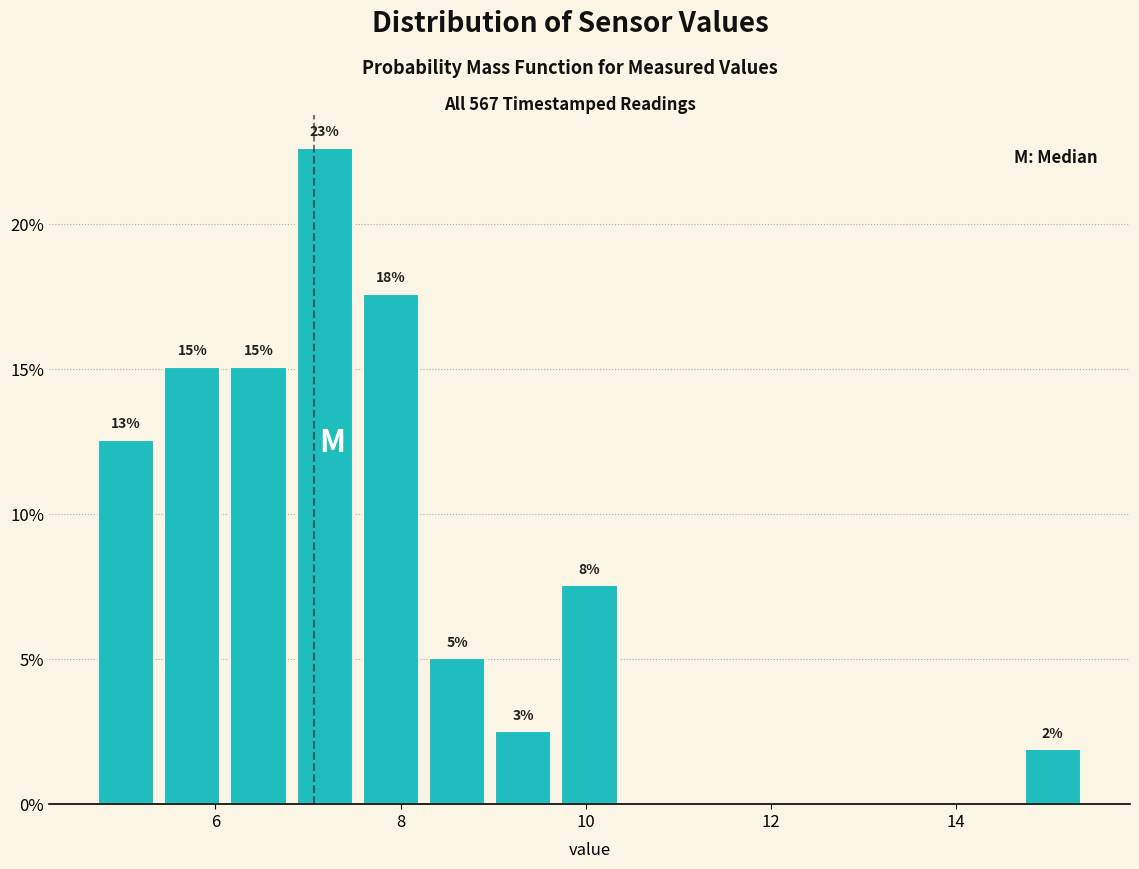

Read against the x-axis, roughly where is the centre of the tallest bar?

7.2